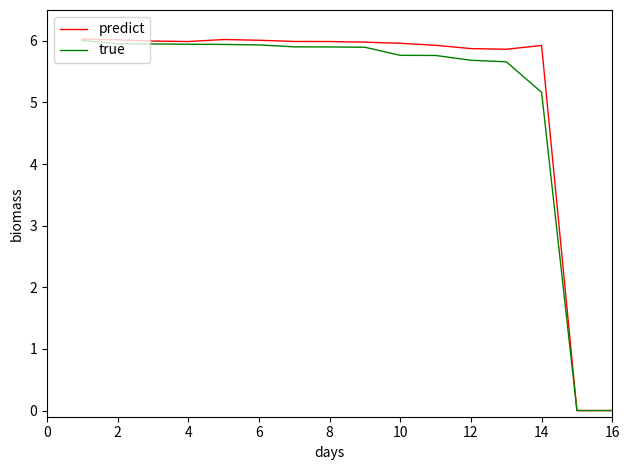

Which series has the widest spread of values?

predict